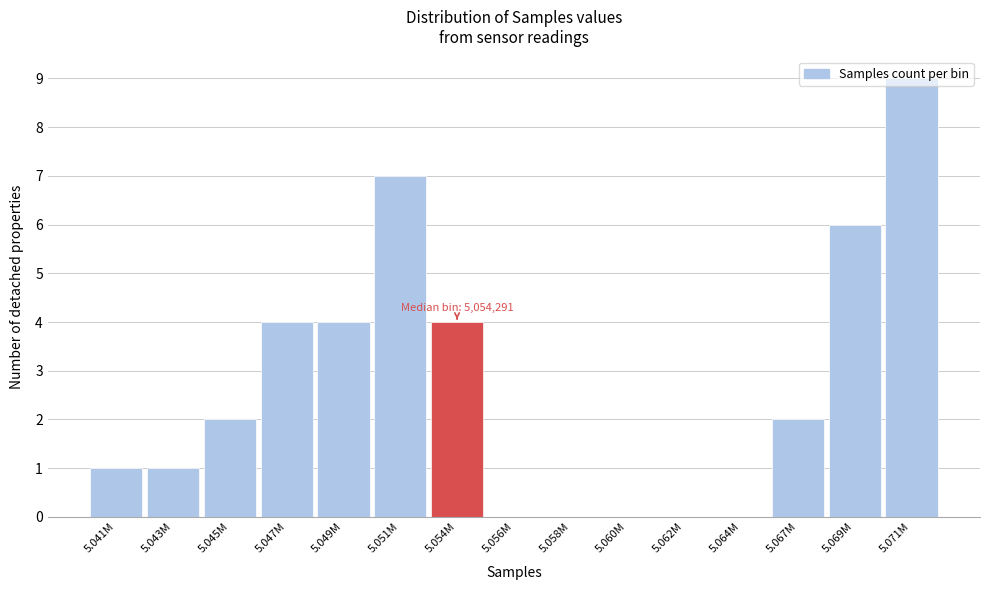

Which category has the highest value across all series?

5.071M